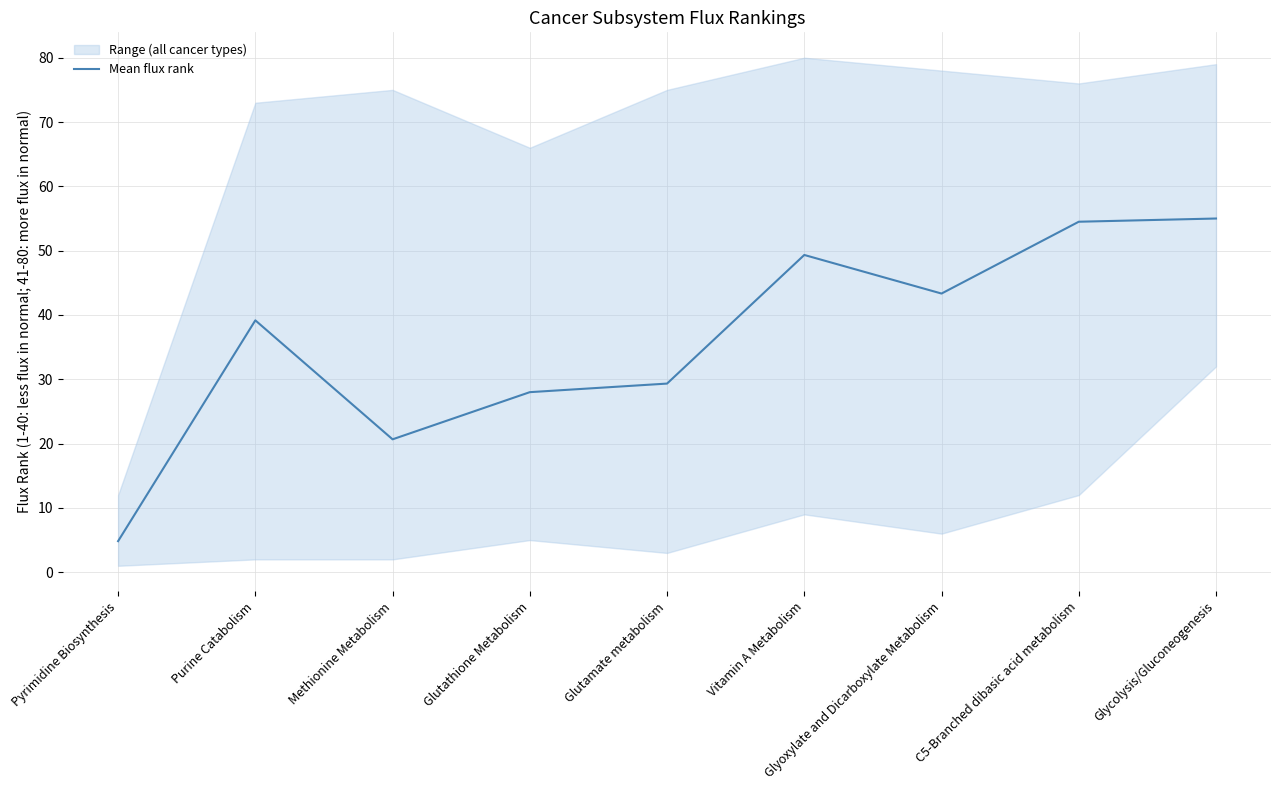

Reading left to right, extract all data points from this chart.

4.8	39.2	20.7	28.0	29.3	49.3	43.3	54.5	55.0